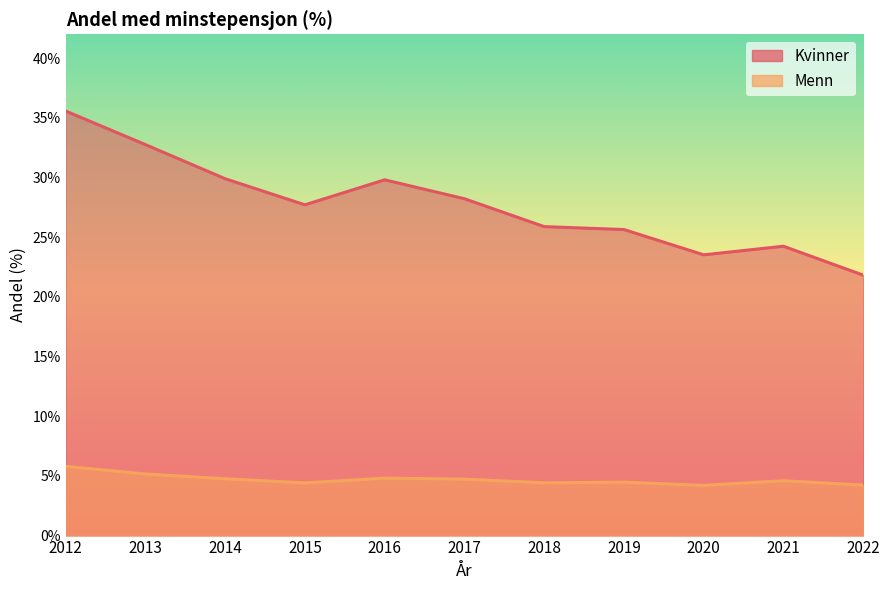

Is it true that Kvinner equals 35.6 at 2012?

True